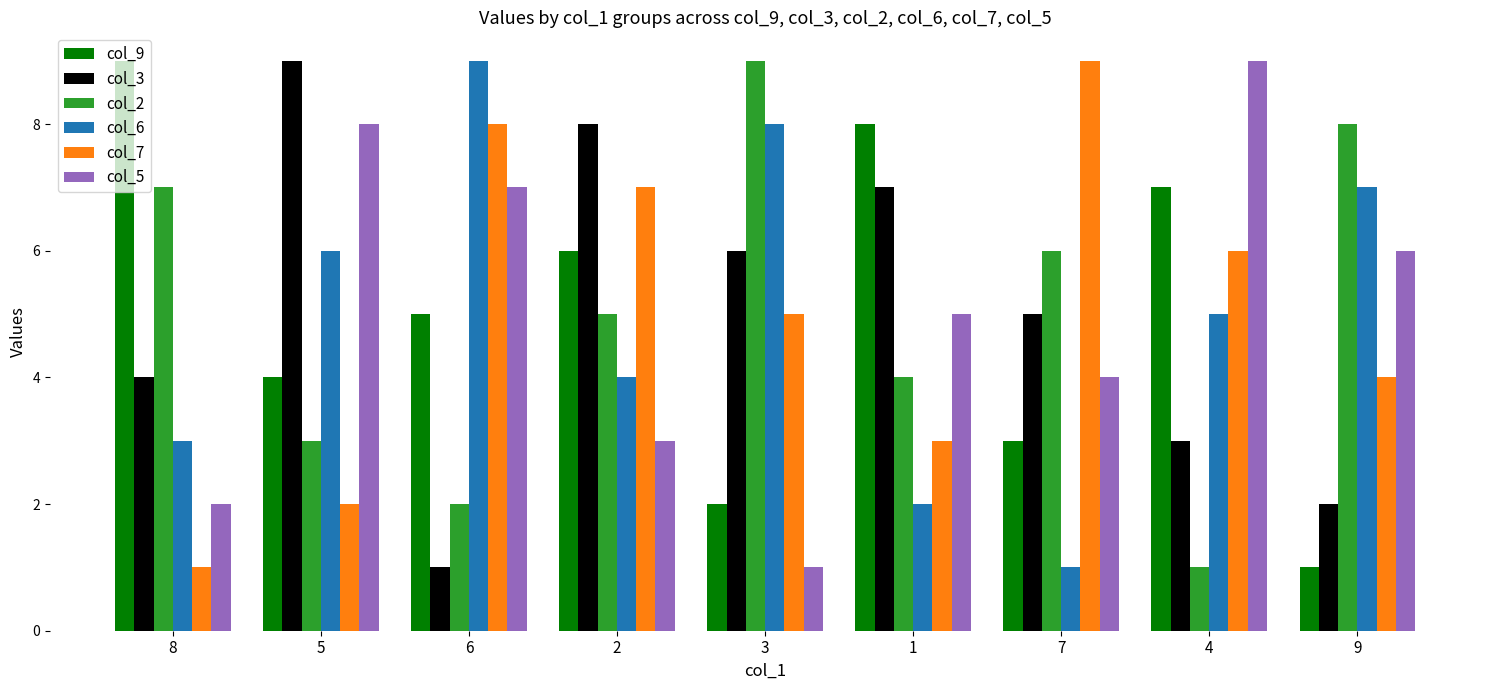

Are the bars grouped side by side (vs. stacked)?

Yes